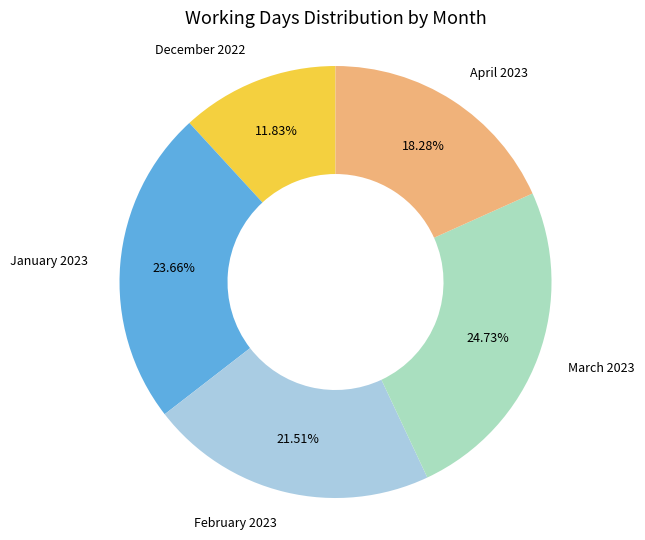

Which has a higher value, February 2023 or December 2022?

February 2023